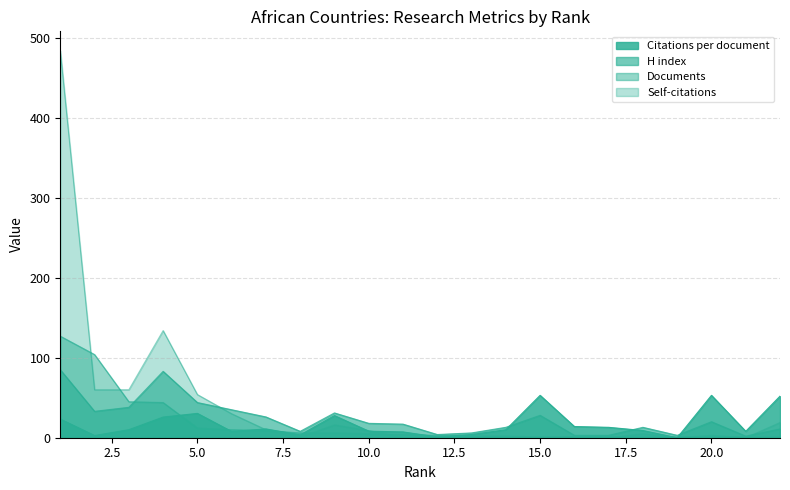

Does the chart display data point markers on the line(s)?

No